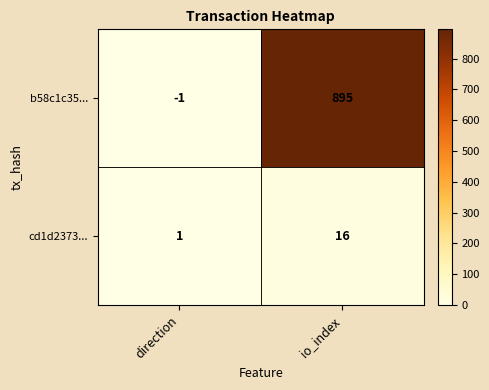

What is the total value across all series at io_index?

911